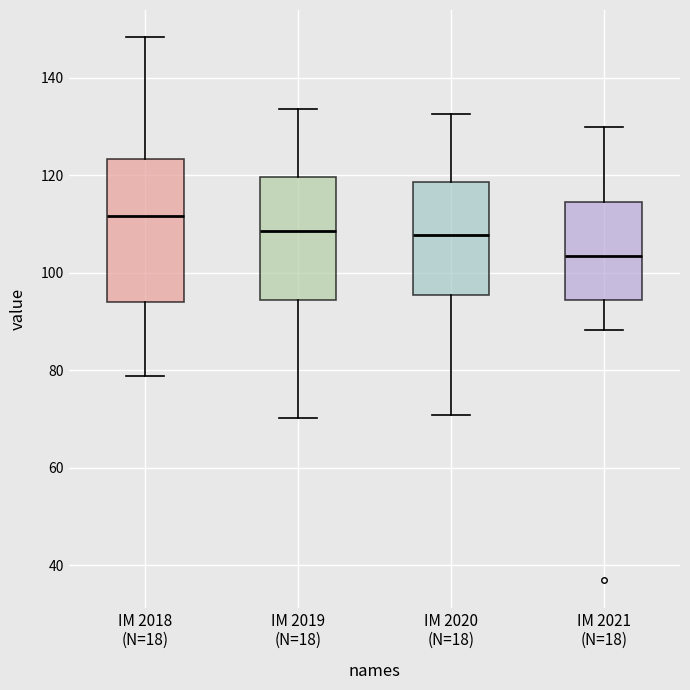

Reading left to right, transcribe this box plot: for each box, give where its median line is, the range the box spans, and where its two whiskers end, as read against the y-axis. The values are not printed on the chart, so give them approximately, as read against the axis.

IM 2018 (N=18): median 112, box 94 to 124, whiskers 78 to 148
IM 2019 (N=18): median 108, box 94 to 120, whiskers 70 to 134
IM 2020 (N=18): median 108, box 96 to 118, whiskers 70 to 132
IM 2021 (N=18): median 104, box 94 to 114, whiskers 88 to 130